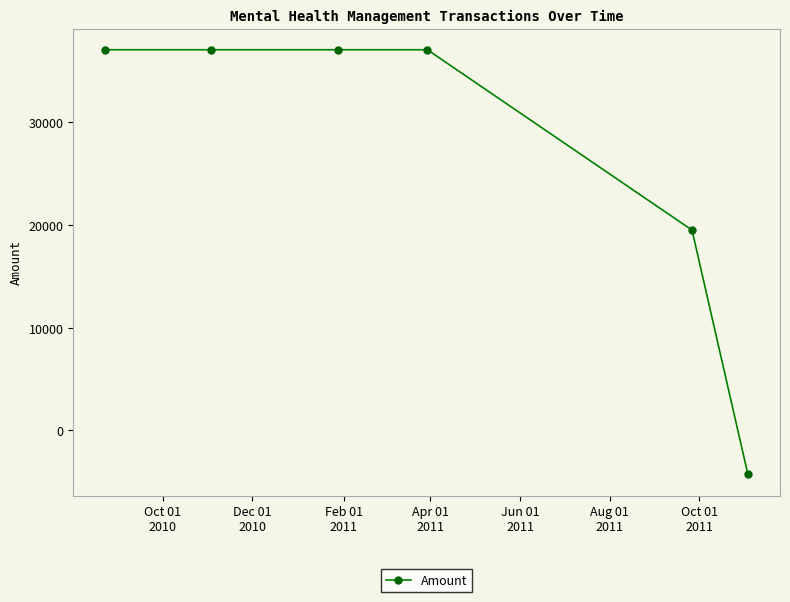

How many values are below 37092?

2